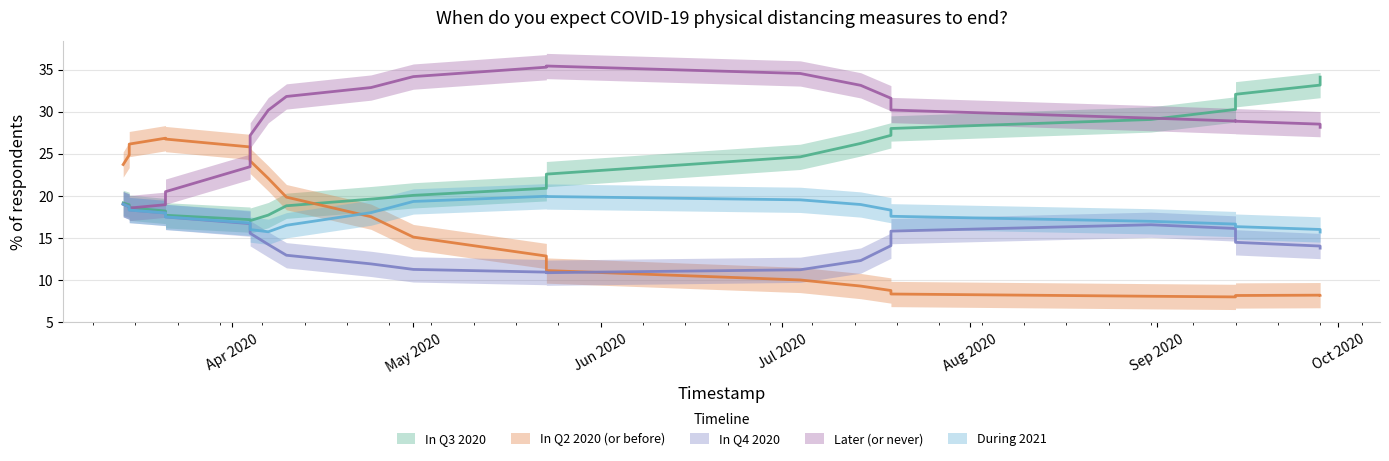

Is the value of Later (or never) at 13 greater than the value of In Q3 2020 at 2?

Yes